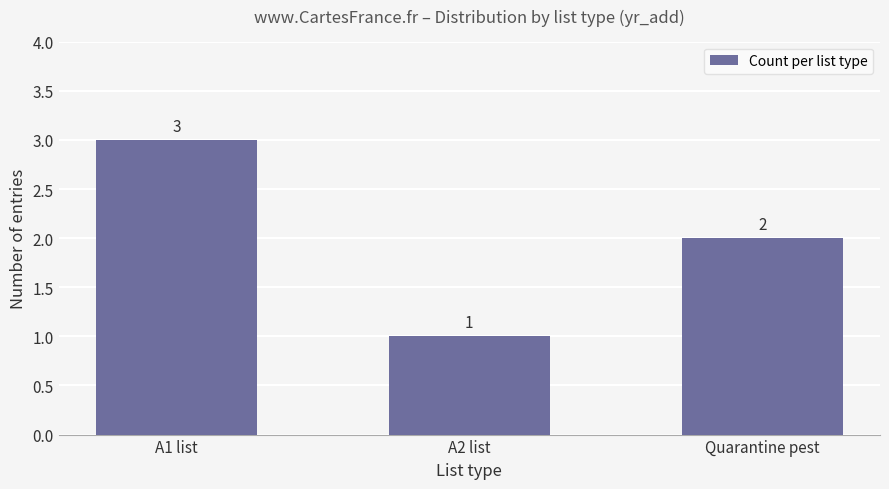

What is the maximum value shown in the chart?

3